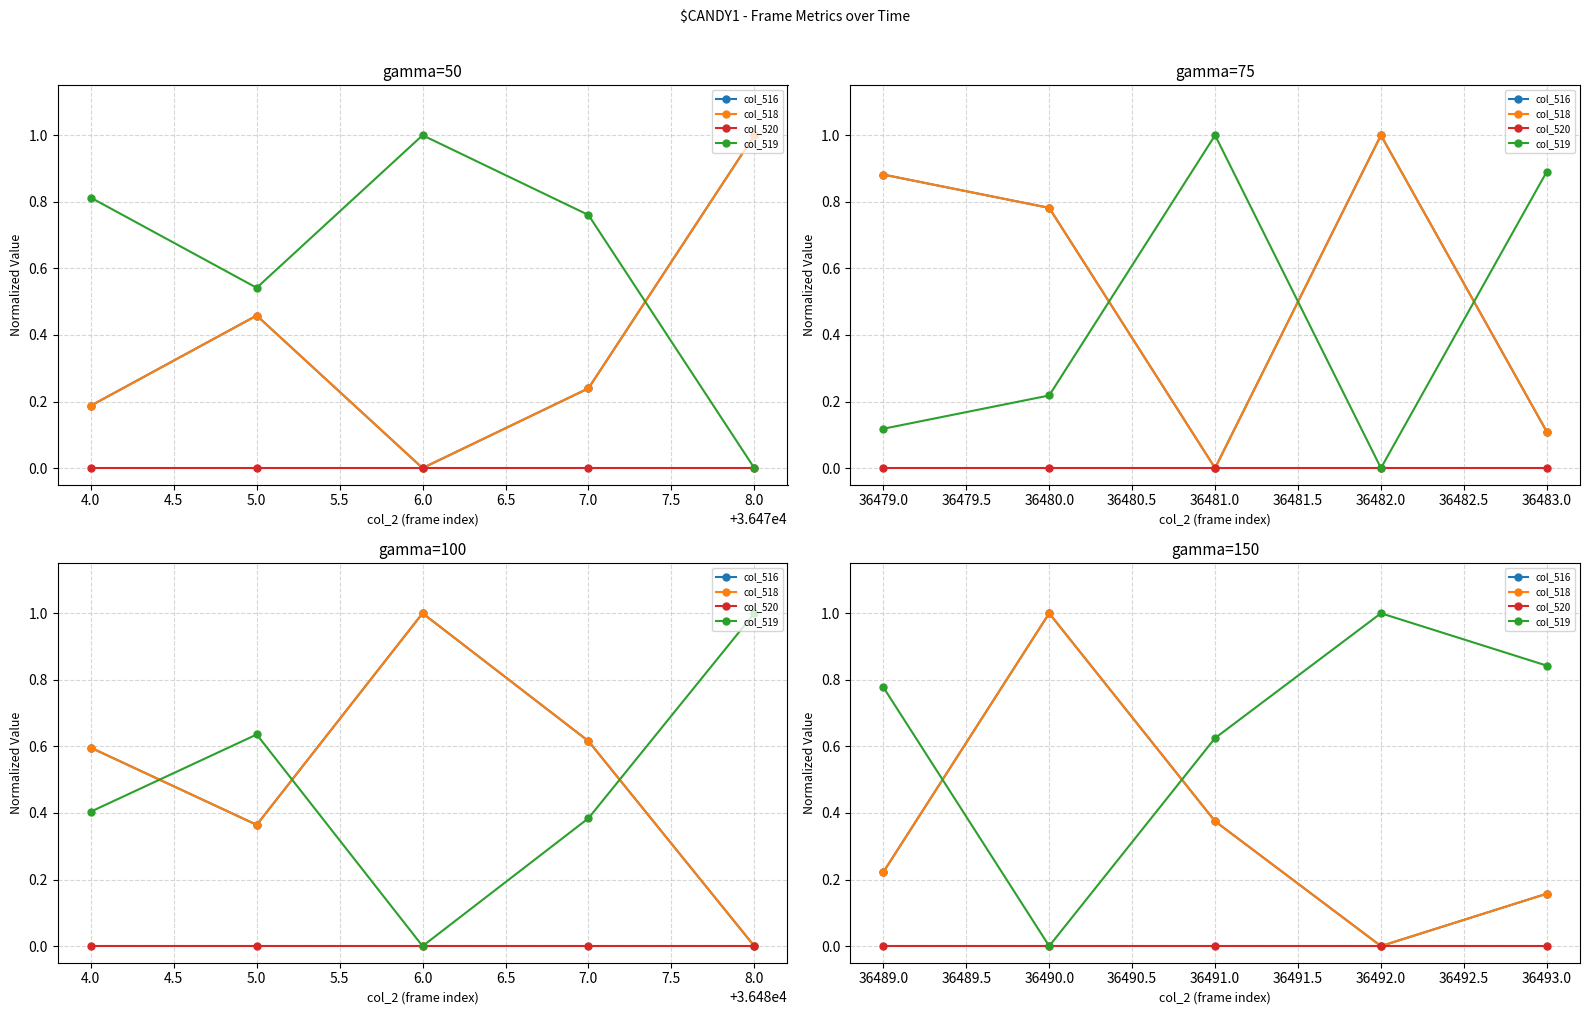

How many data points in col_519 are above 0?

4